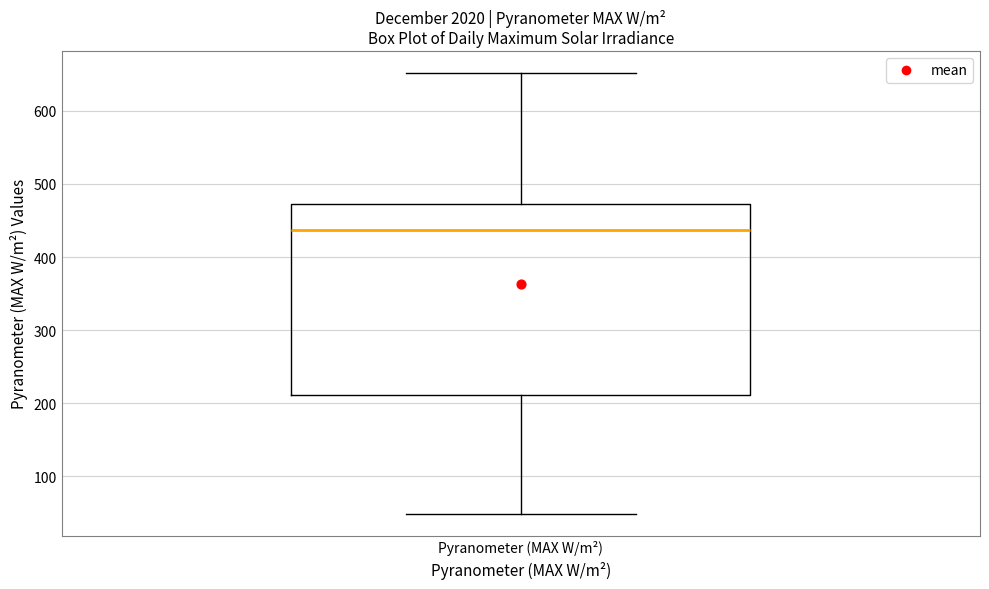

Transcribe this box plot: give where the median line is, the range the box spans, and where the two whiskers end, as read against the y-axis. The values are not printed on the chart, so give them approximately, as read against the axis.

median 440, box 210 to 470, whiskers 50 to 650